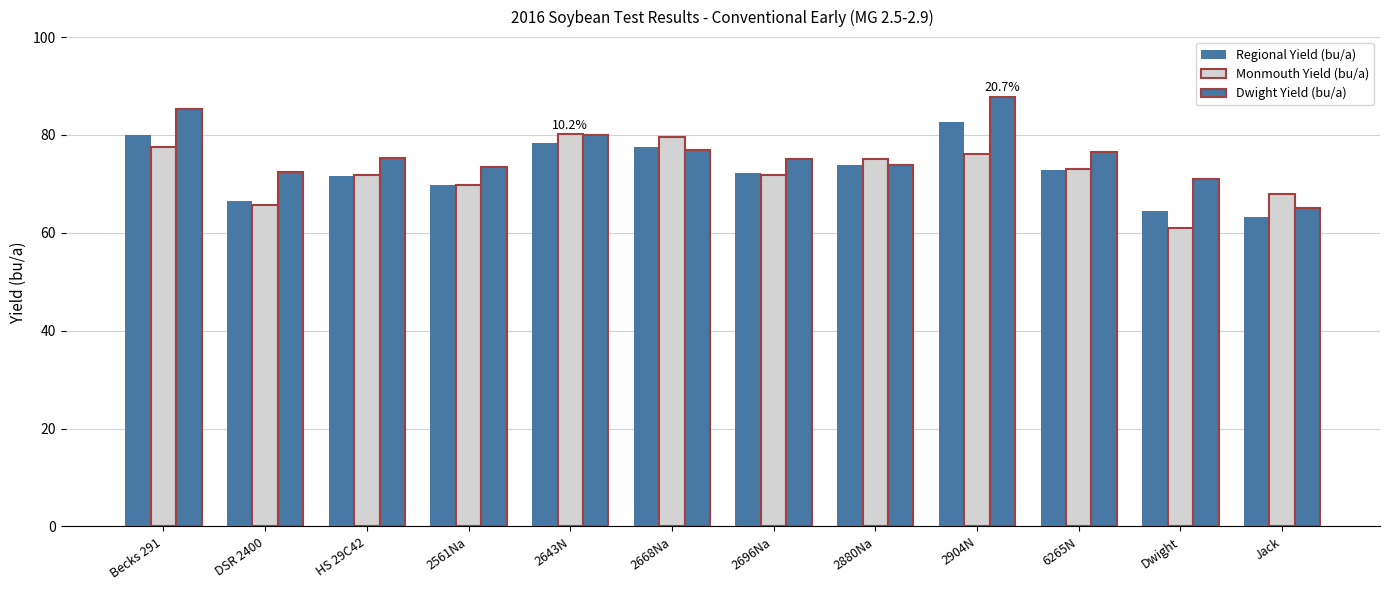

How many categories are shown in the chart?

12